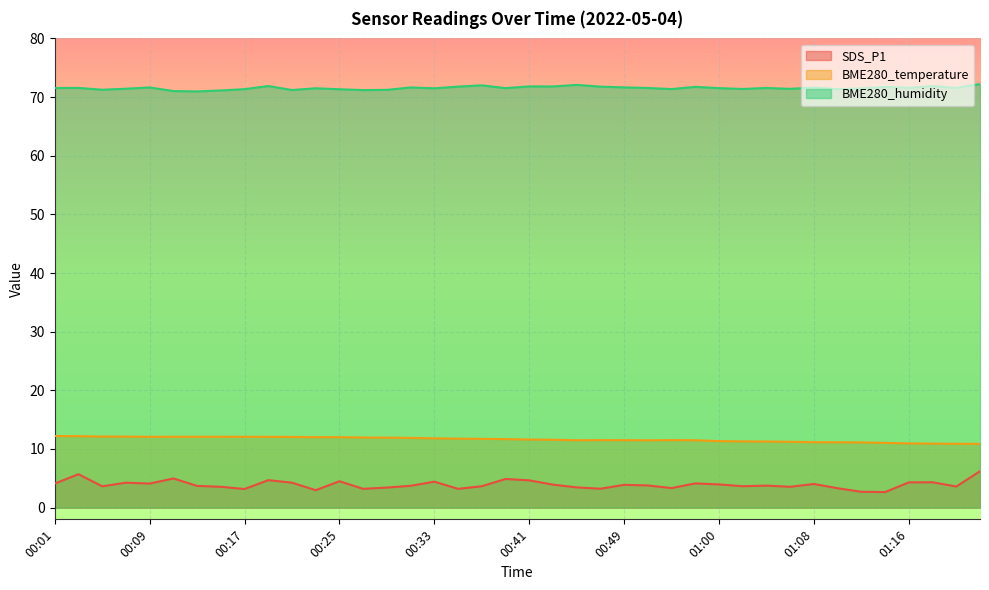

The value of BME280_temperature at 00:17 is 21.0. True or false?

False